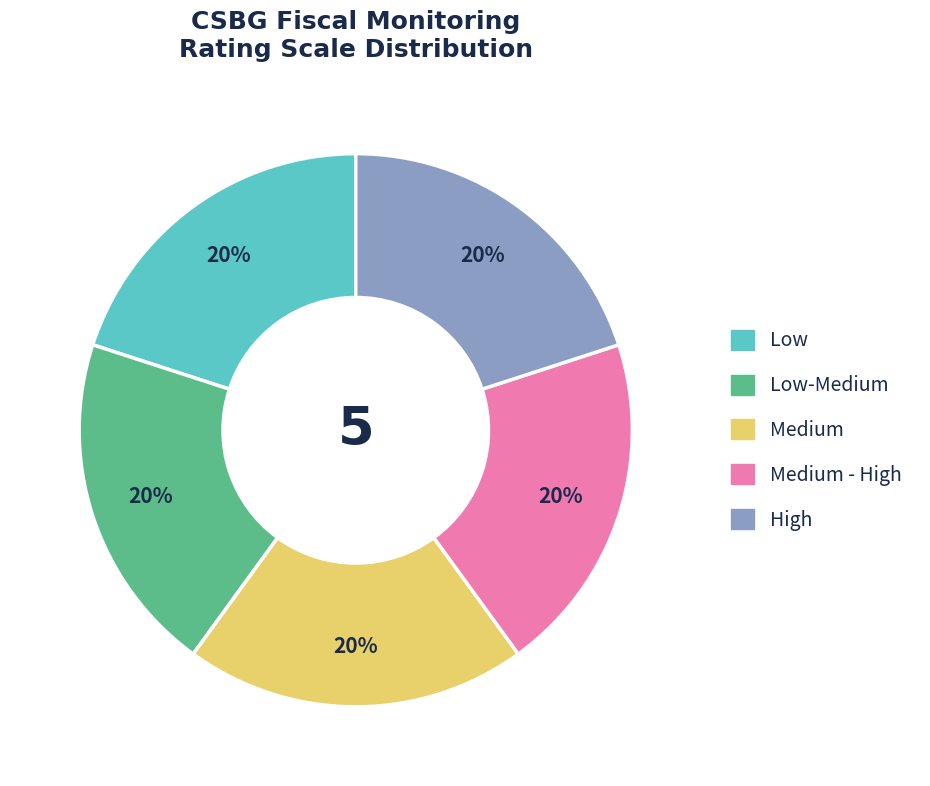

Is there any slice that represents more than half of the pie?

No